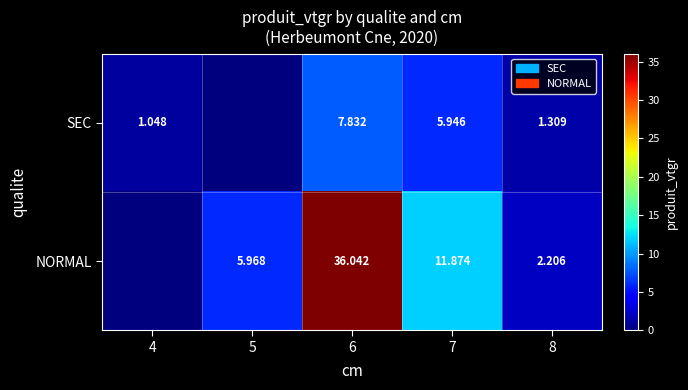

Is the value of SEC at 4 greater than the value of NORMAL at 5?

No